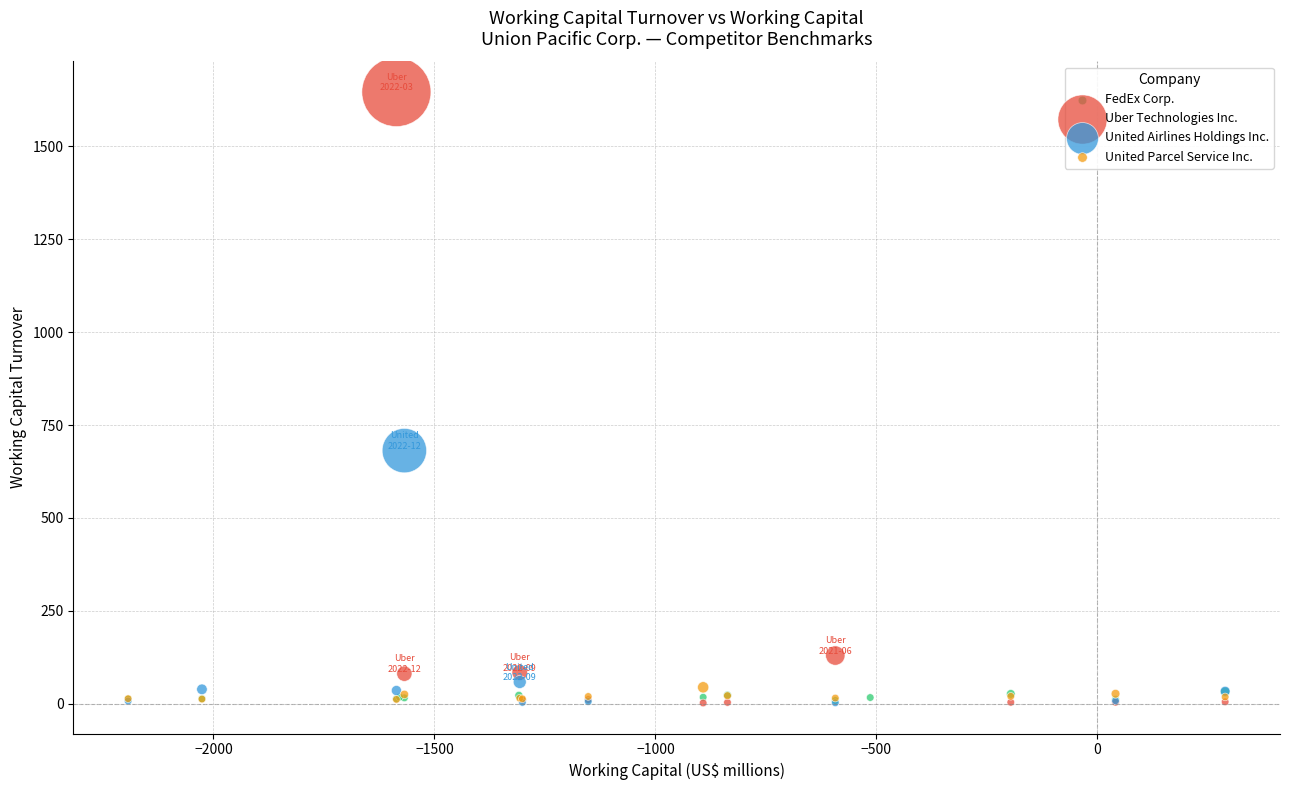

Which series reaches the maximum Y coordinate?

Uber Technologies Inc.